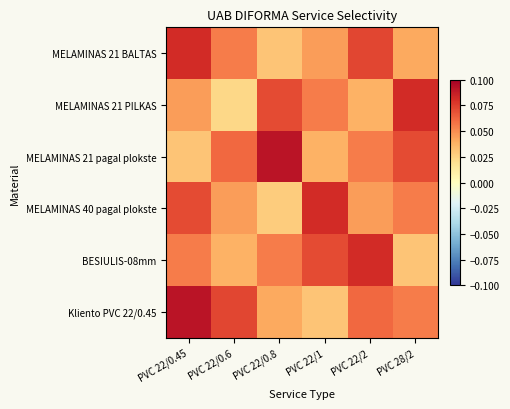

At which category does the chart reach its minimum across all series?

PVC 22/0.6